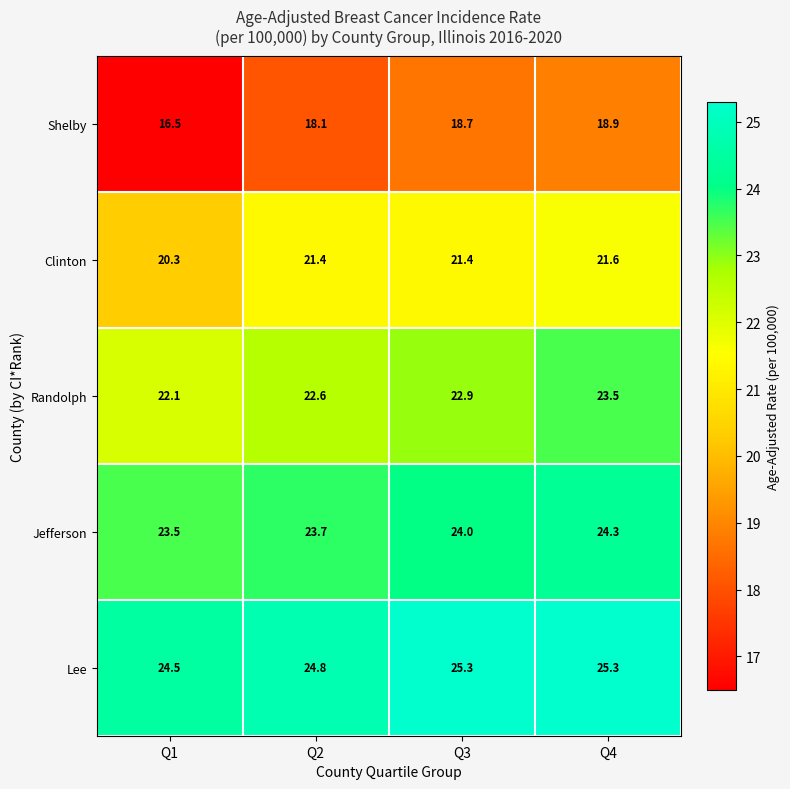

What is the minimum value shown in the chart?

16.5